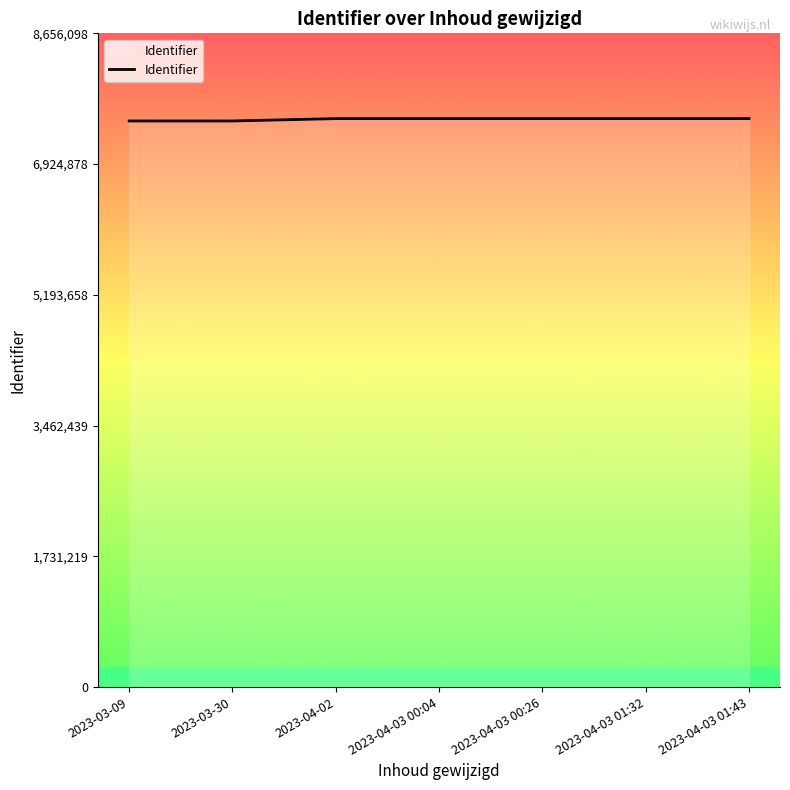

What is the change in value from 2023-04-03 00:04 to 2023-04-03 00:26?

+226